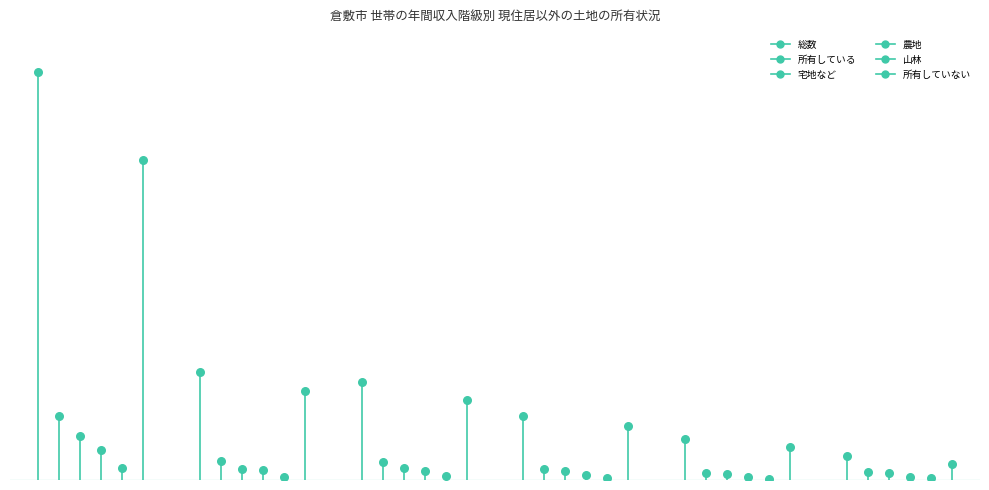

Which series contains the highest Y value?

総数